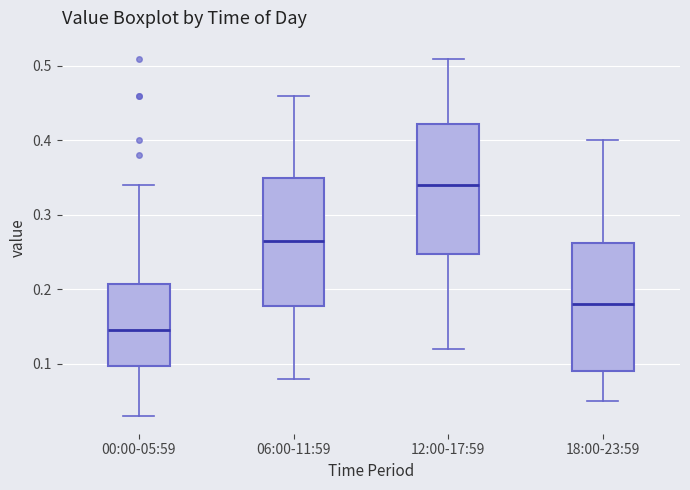

Reading left to right, transcribe this box plot: for each box, give where its median line is, the range the box spans, and where its two whiskers end, as read against the y-axis. The values are not printed on the chart, so give them approximately, as read against the axis.

00:00-05:59: median 0.15, box 0.10 to 0.21, whiskers 0.03 to 0.34
06:00-11:59: median 0.27, box 0.18 to 0.35, whiskers 0.08 to 0.46
12:00-17:59: median 0.34, box 0.25 to 0.42, whiskers 0.12 to 0.51
18:00-23:59: median 0.18, box 0.09 to 0.26, whiskers 0.05 to 0.40